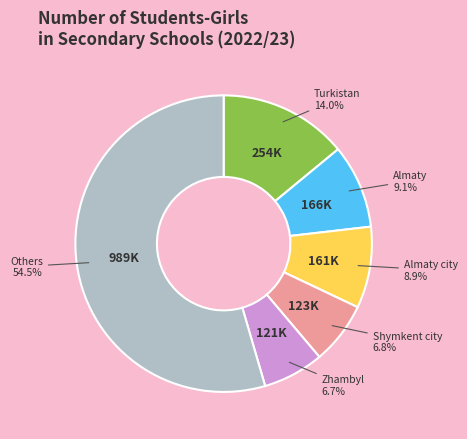

How many segments does this pie chart have?

6